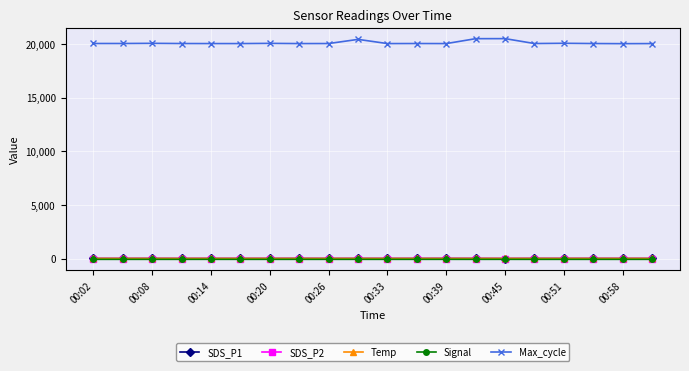

Which series has the widest spread of values?

Max_cycle